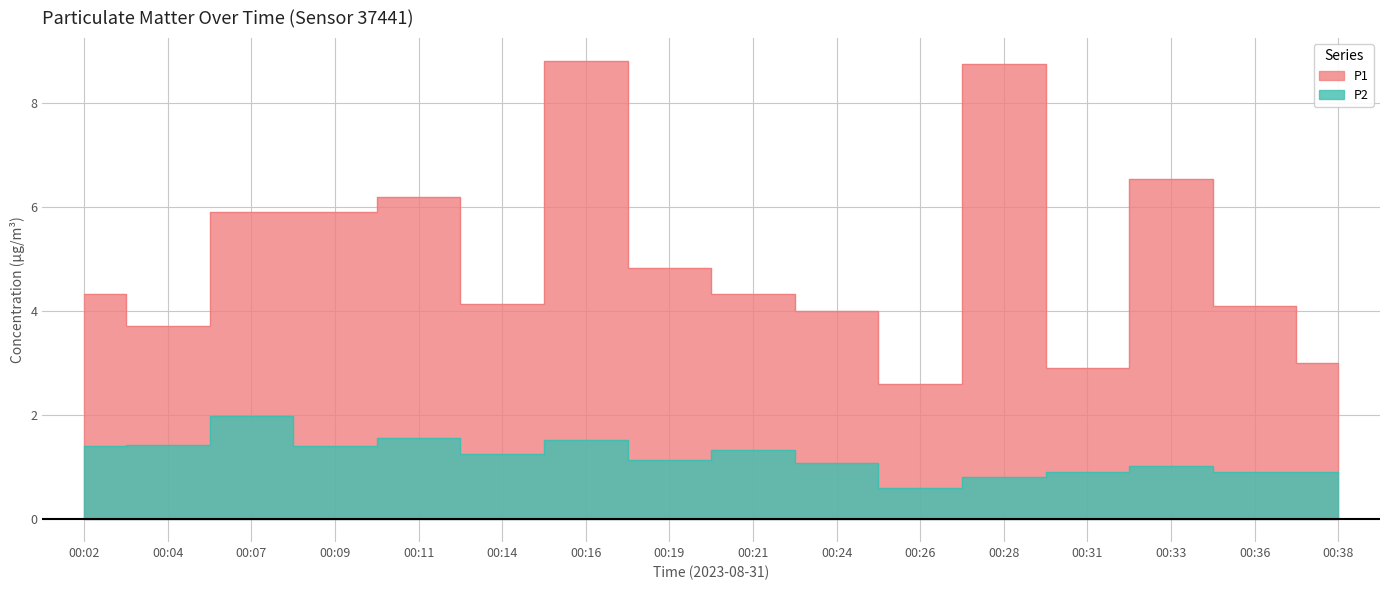

What is the approximate value of P1 at 00:02?

4.3